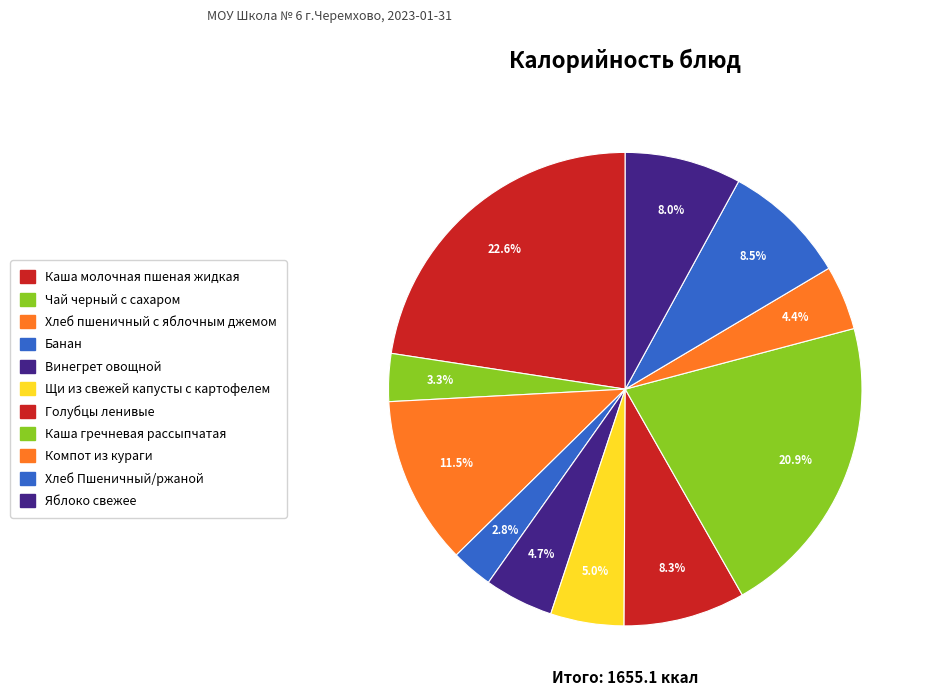

Which category has the smallest portion of the pie?

Банан